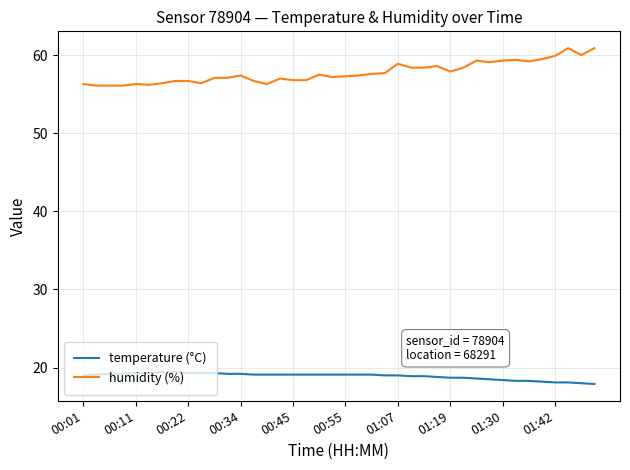

How many distinct data groups are displayed?

2